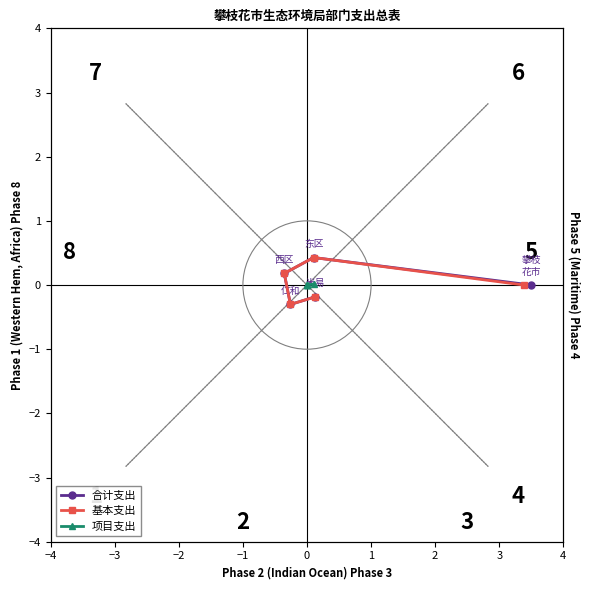

What is the sum of all 合计支出 values?

0.1